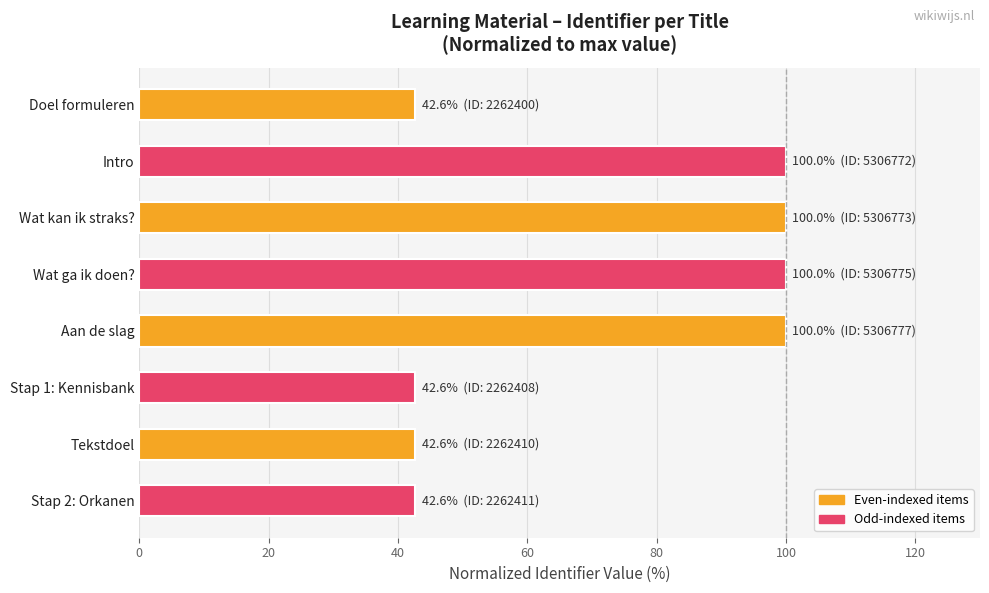

What is the ratio of the value at Stap 2: Orkanen to the value at Wat kan ik straks??

0.4